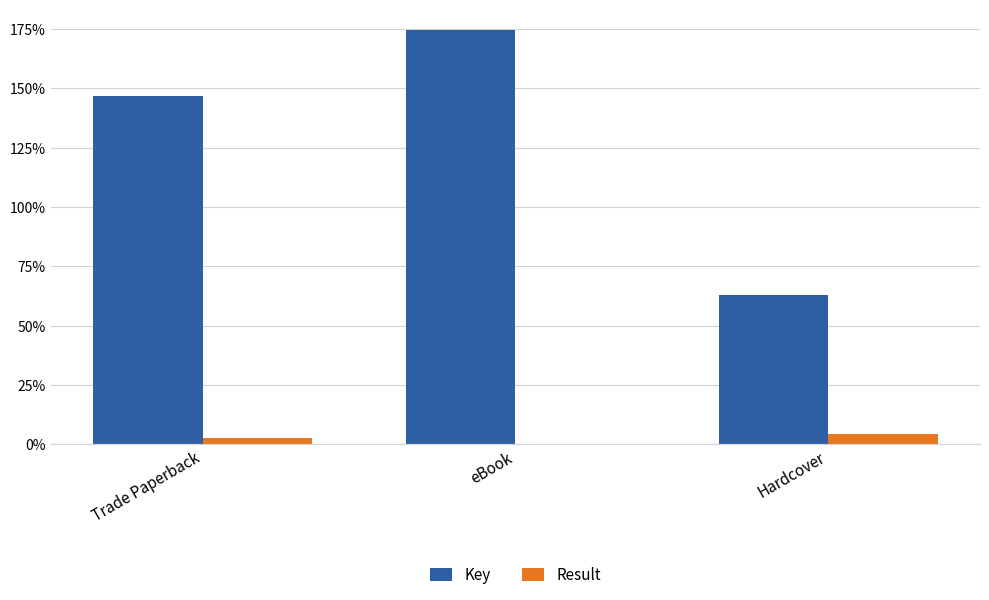

What is the highest value of the Result series?

4.5